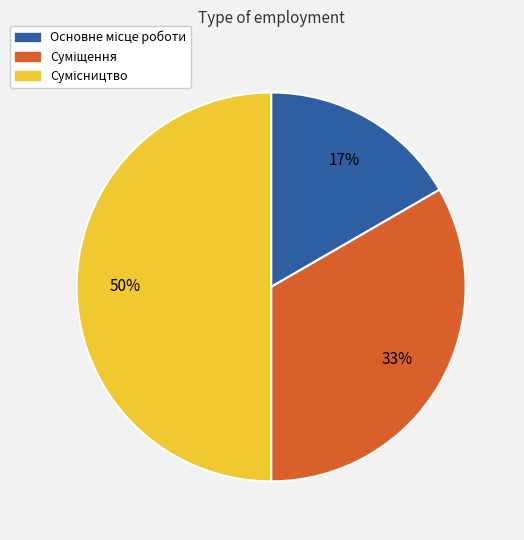

To the nearest percent, what is the average slice percentage?

33%